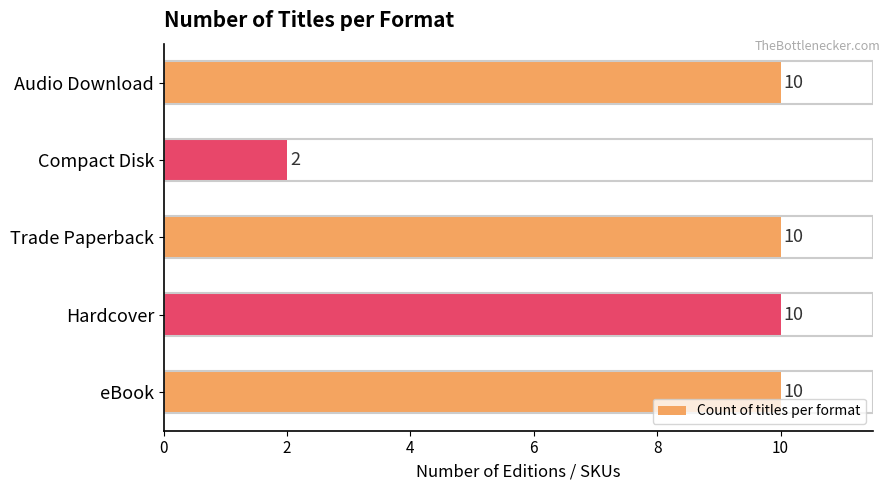

The chart shows a value of 10 at Hardcover. True or false?

True